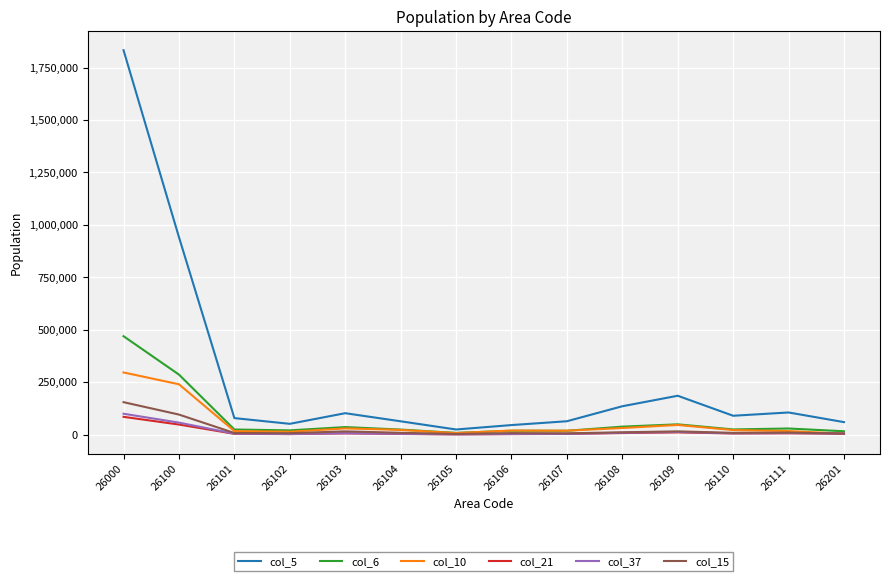

At how many categories does at least one series exceed 123053?

4